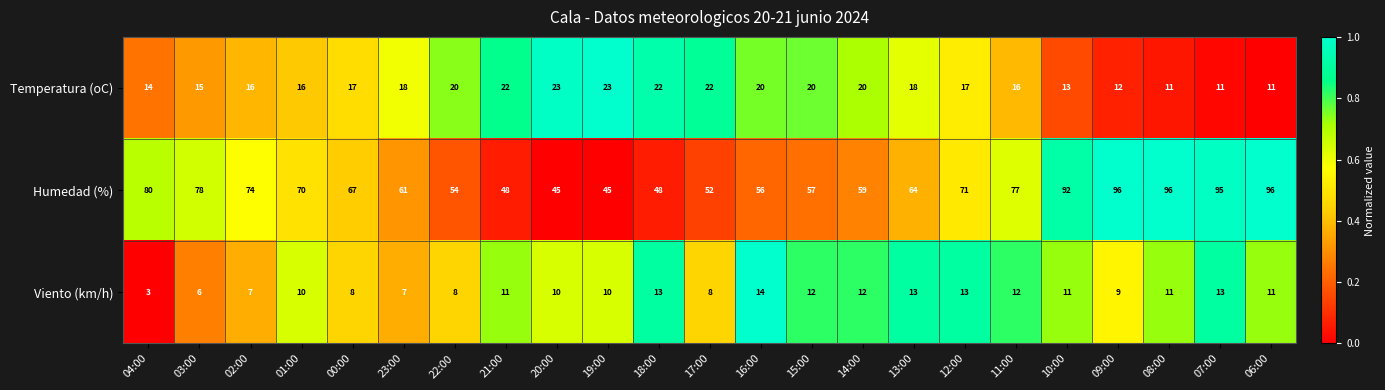

What is the spread (max minus min) of values at 09:00?

87